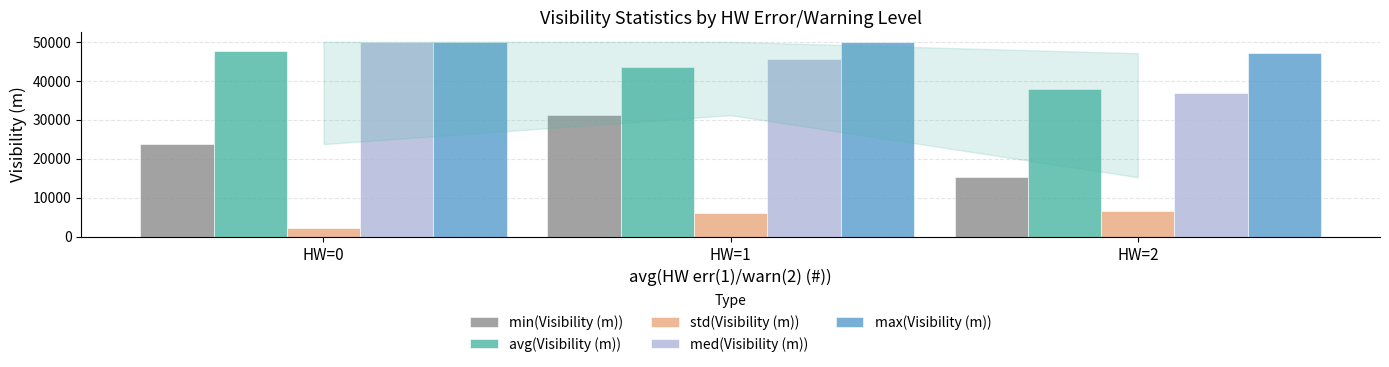

Reading left to right, list all the values displayed in this chart.

min(Visibility (m)): HW=0=23742	HW=1=31172	HW=2=15235
avg(Visibility (m)): HW=0=47725	HW=1=43422	HW=2=37845
std(Visibility (m)): HW=0=2198	HW=1=6008	HW=2=6494
med(Visibility (m)): HW=0=49860	HW=1=45564	HW=2=36846
max(Visibility (m)): HW=0=50000	HW=1=50000	HW=2=47076